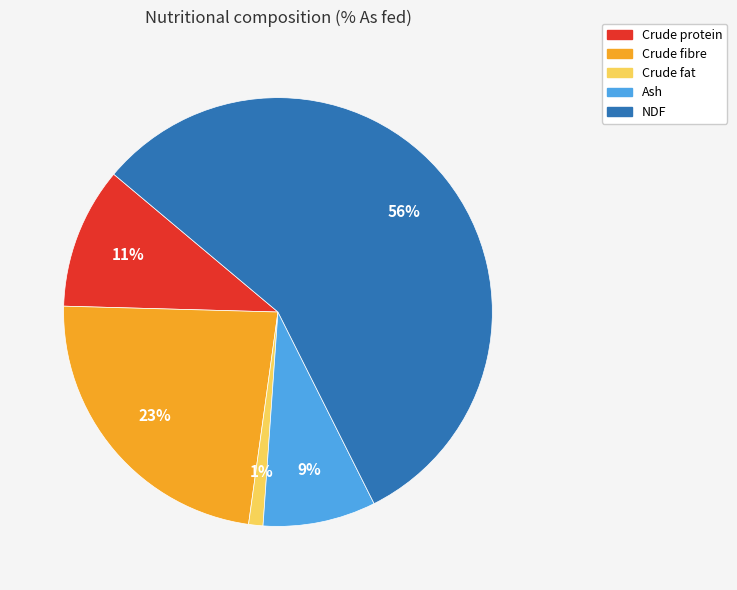

Rank the categories by value from lowest to highest.

Crude fat, Ash, Crude protein, Crude fibre, NDF